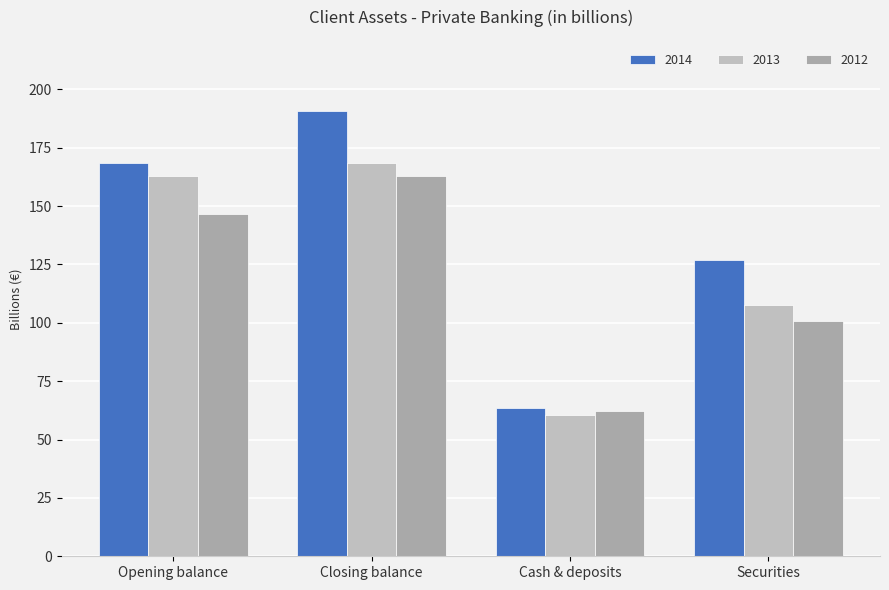

At which label does 2012 reach its minimum?

Cash & deposits